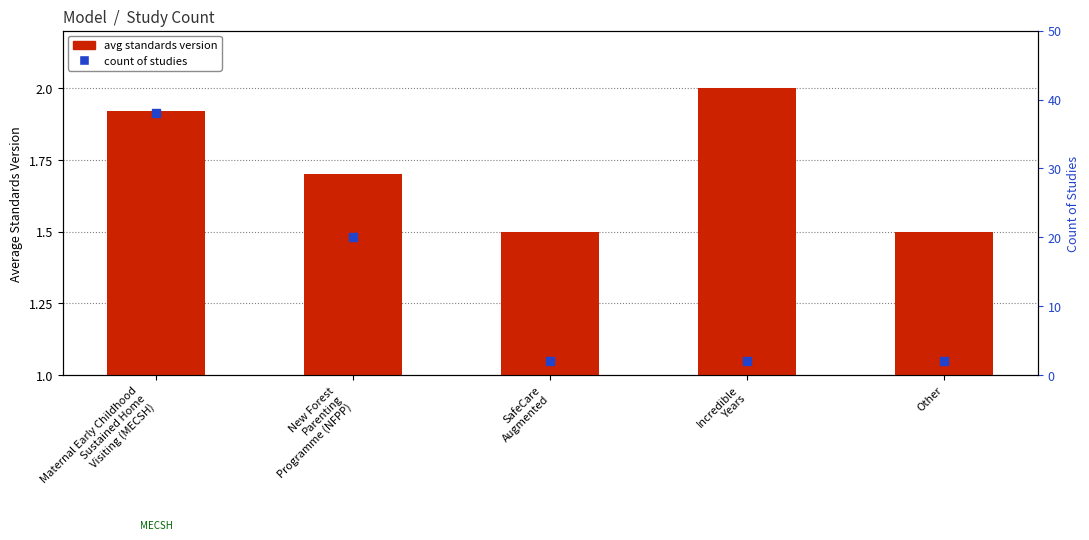

Which series contains the lowest Y value?

avg standards version